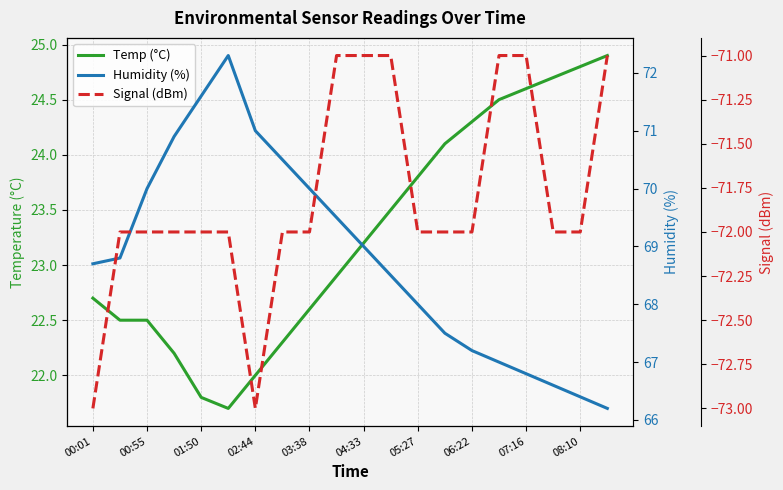

Does the chart display data point markers on the line(s)?

No